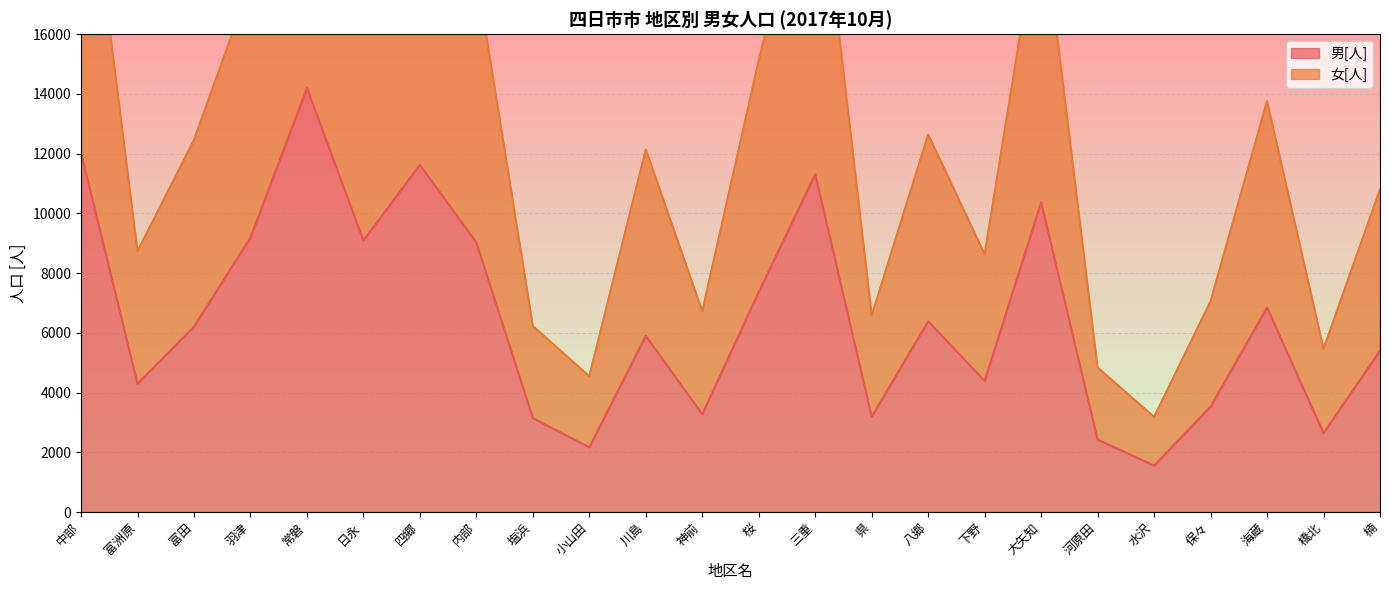

True or false: 男[人] and 女[人] intersect in this chart.

False